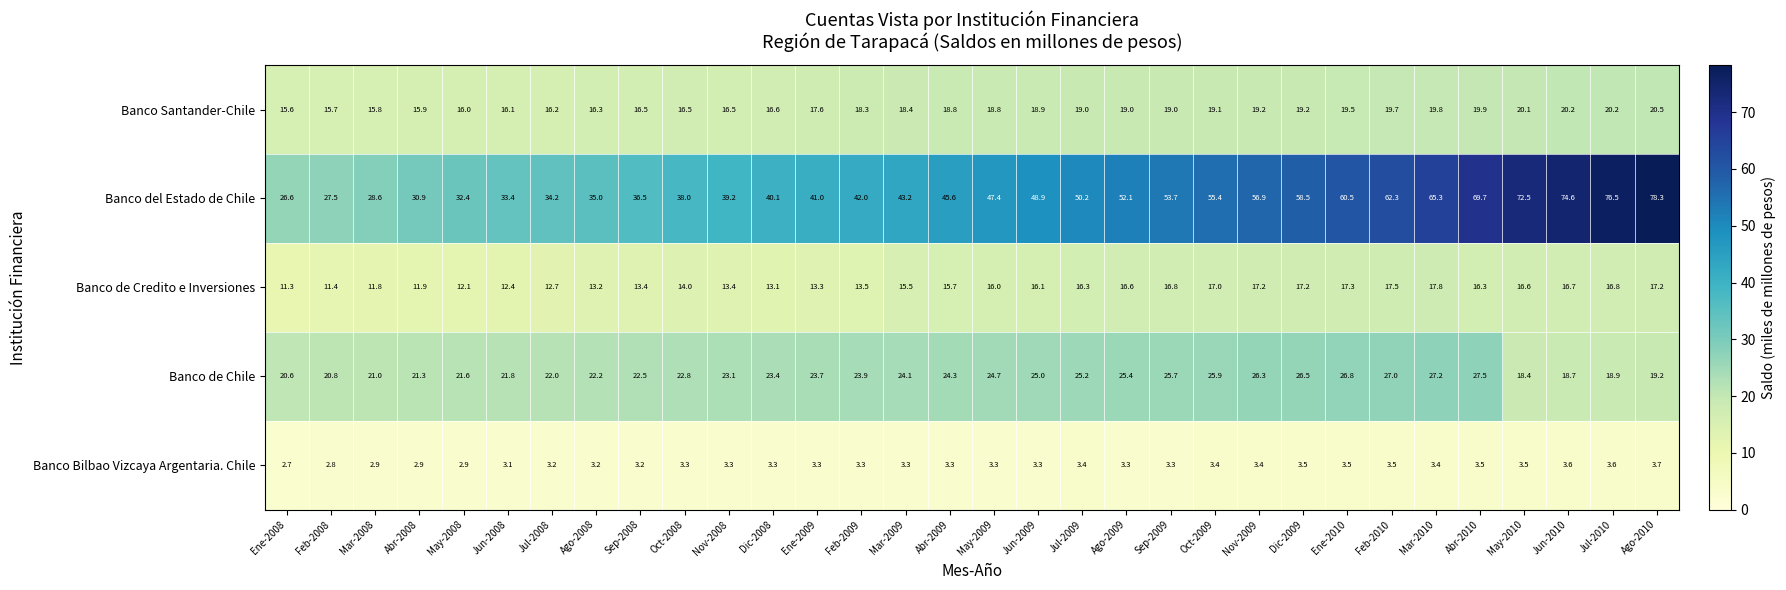

Rank the series at Jul-2009 from lowest to highest value.

Banco Bilbao Vizcaya Argentaria. Chile, Banco de Credito e Inversiones, Banco Santander-Chile, Banco de Chile, Banco del Estado de Chile